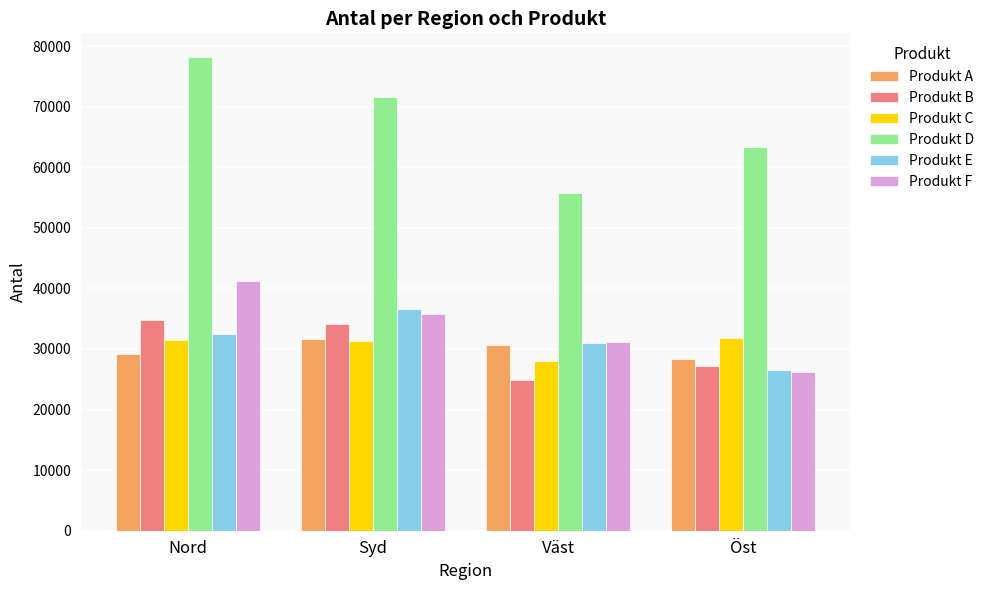

What is the difference between the maximum and minimum values in the Produkt A series?

3207